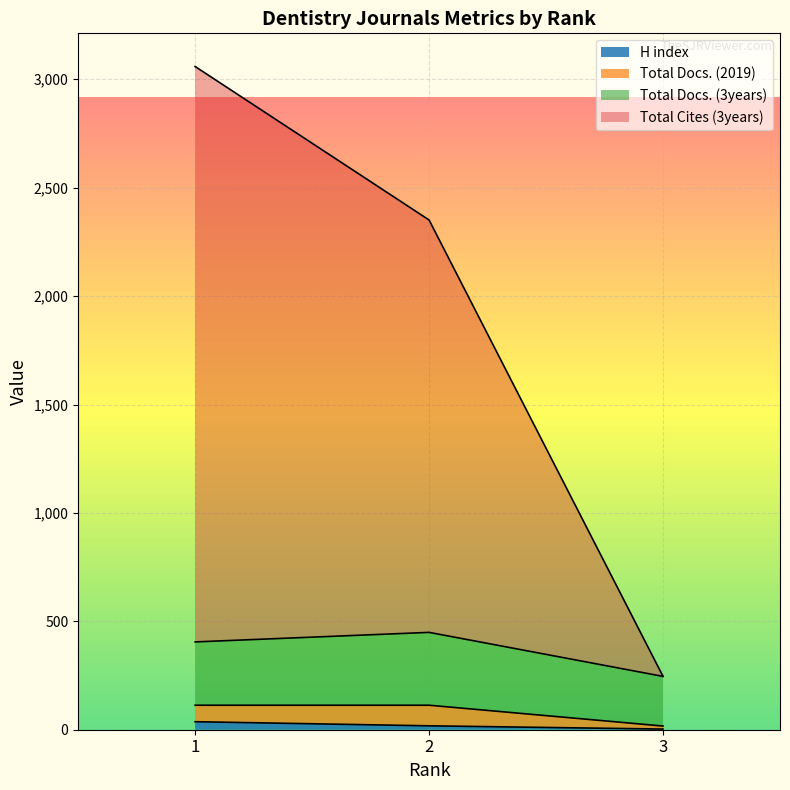

What is the value of the Total Cites (3years) point at the 3rd from the left?

246